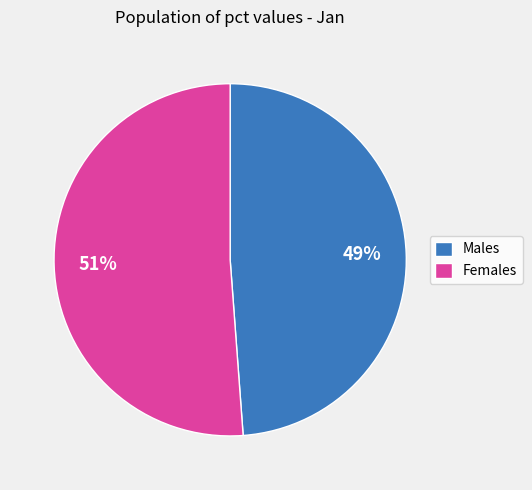

Rank the categories by value from highest to lowest.

Females, Males